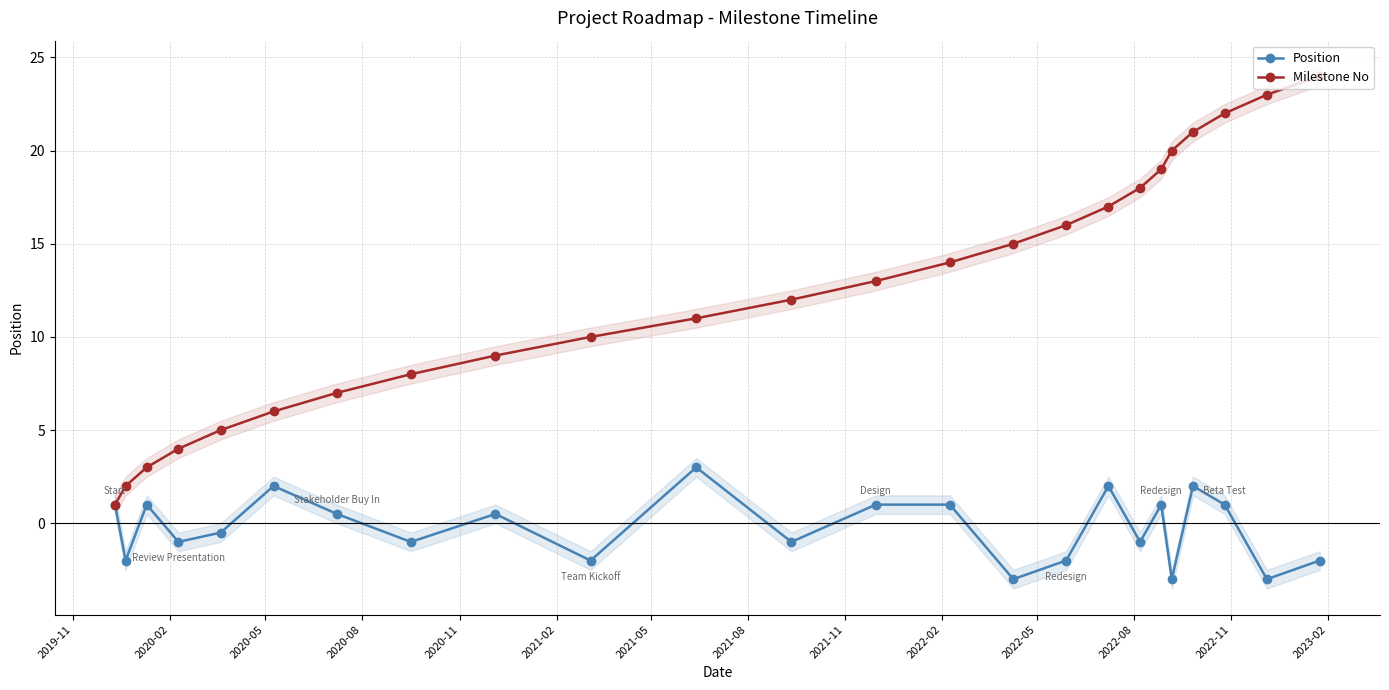

True or false: Milestone No has more than 0 points higher than both neighbors.

False